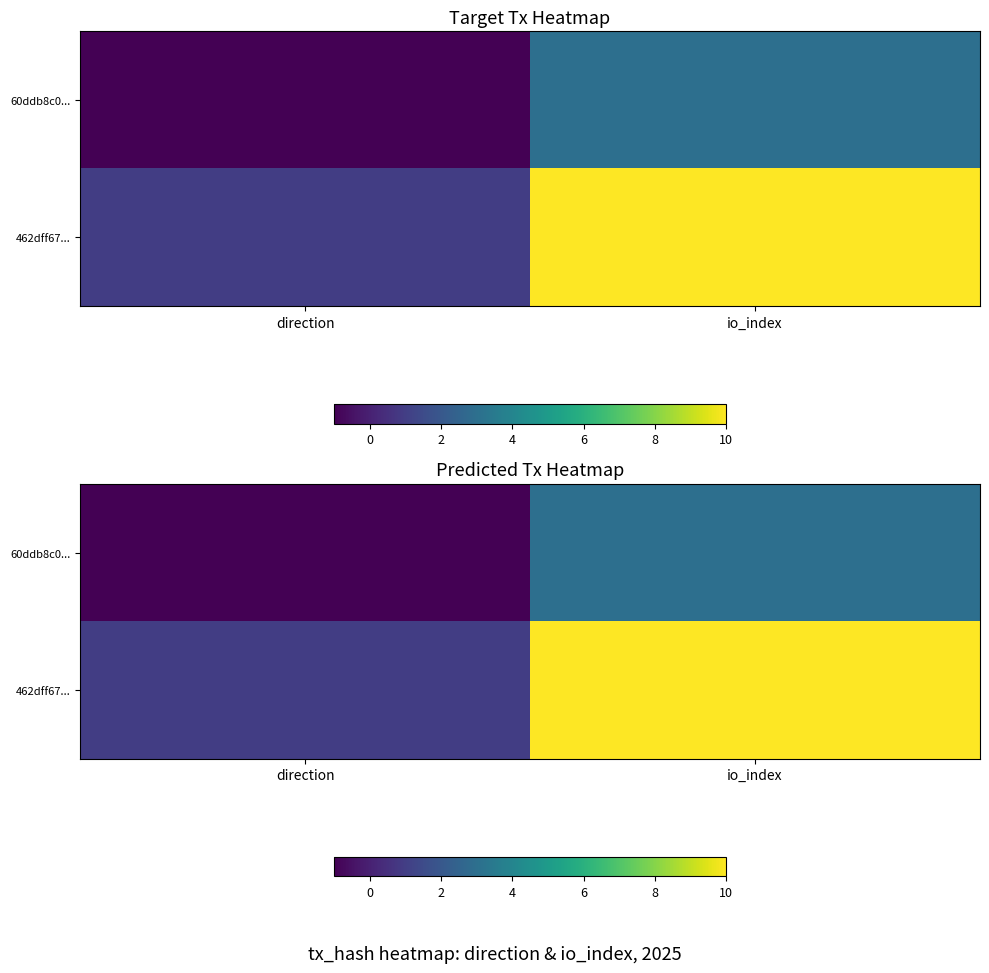

What is the difference between the maximum and minimum values in the 462dff67... series?

9